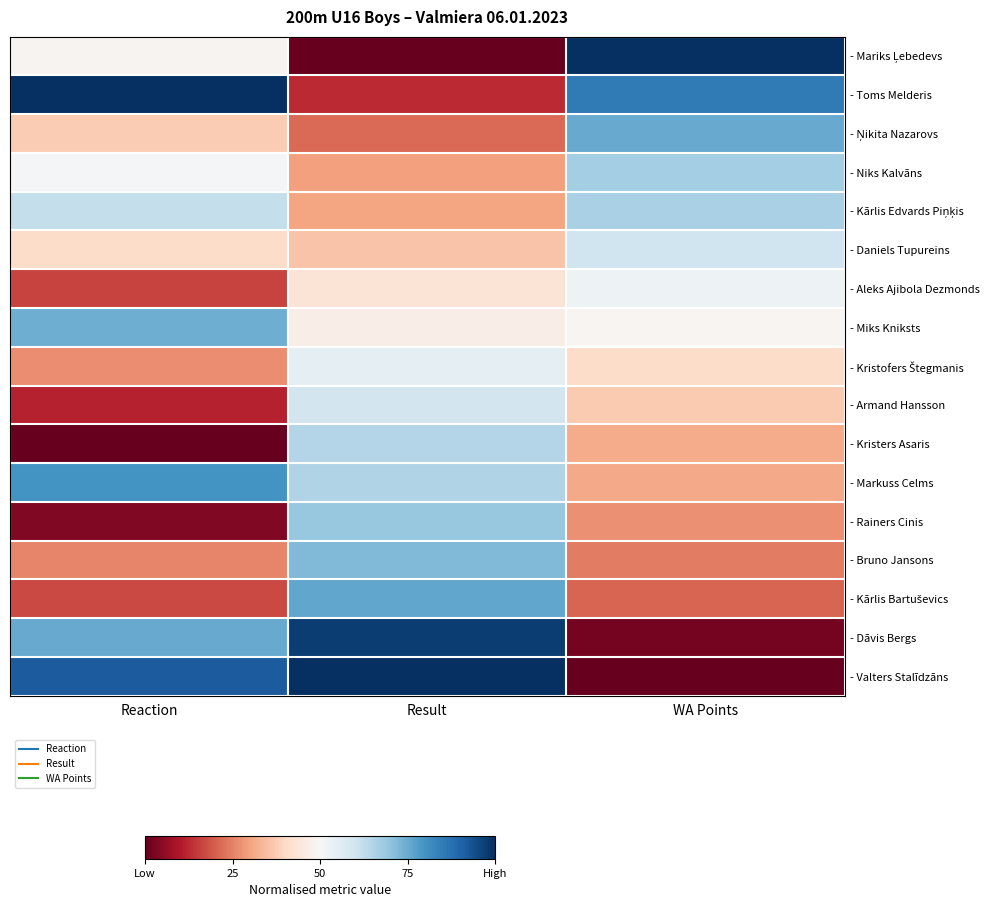

What is the spread (max minus min) of values at Result?

1.0